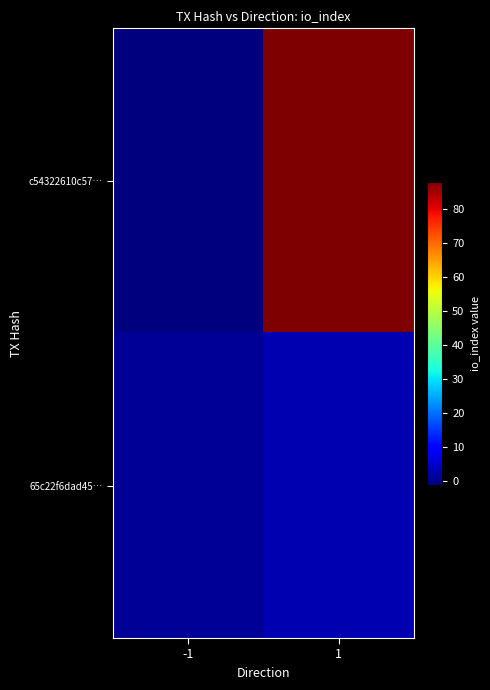

At which category does the chart reach its peak across all series?

1